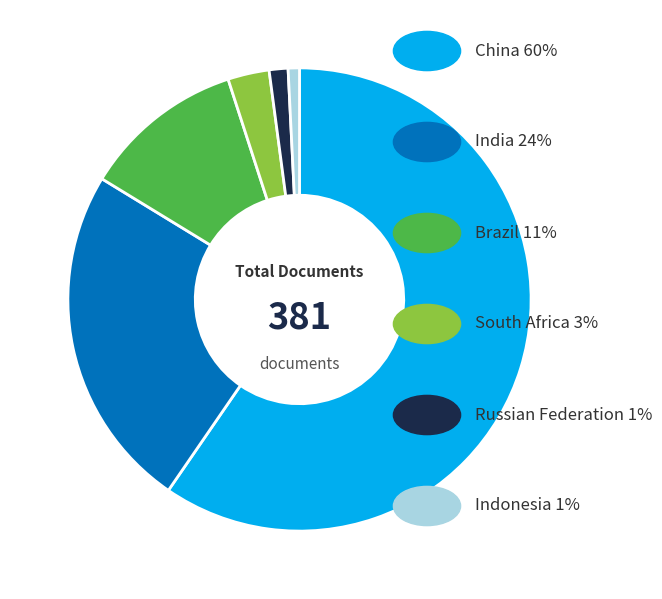

Is there a majority slice in this chart?

Yes